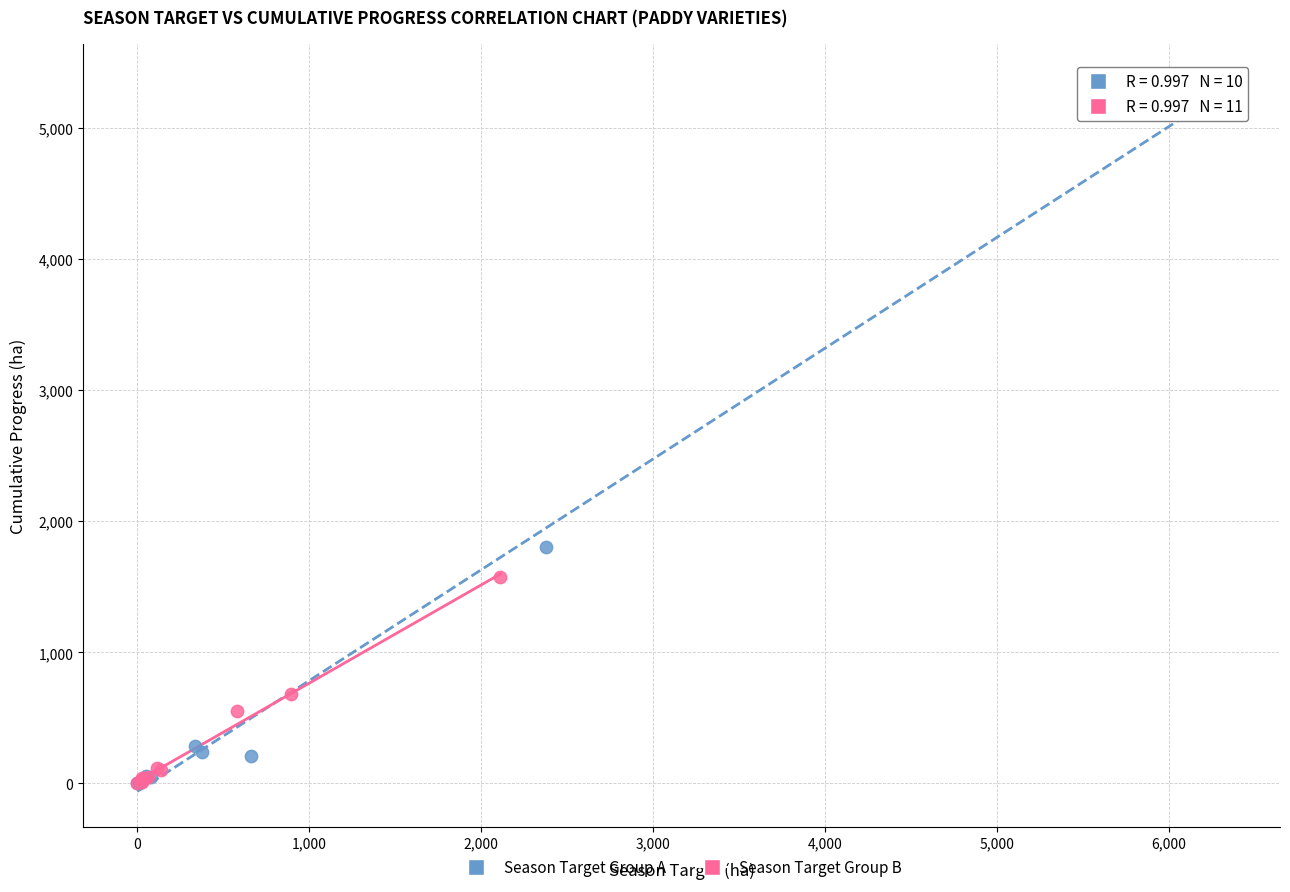

Which series reaches the maximum Y coordinate?

Season Target Group A